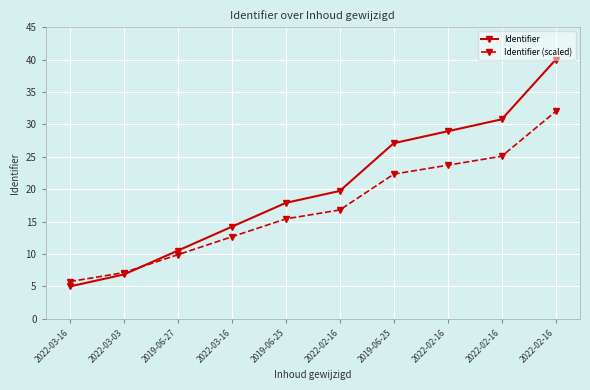

What are all the series names shown in the legend?

Identifier, Identifier (scaled)